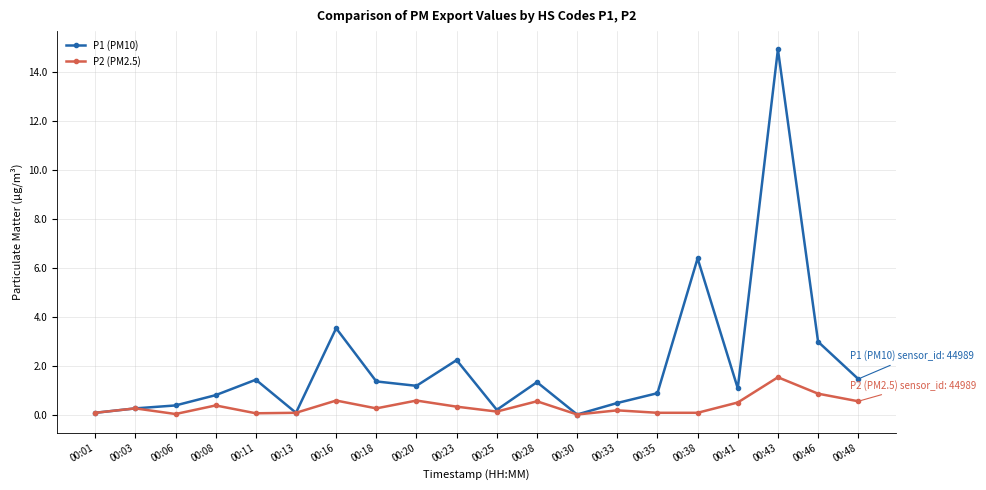

Which series has the widest spread of values?

P1 (PM10)